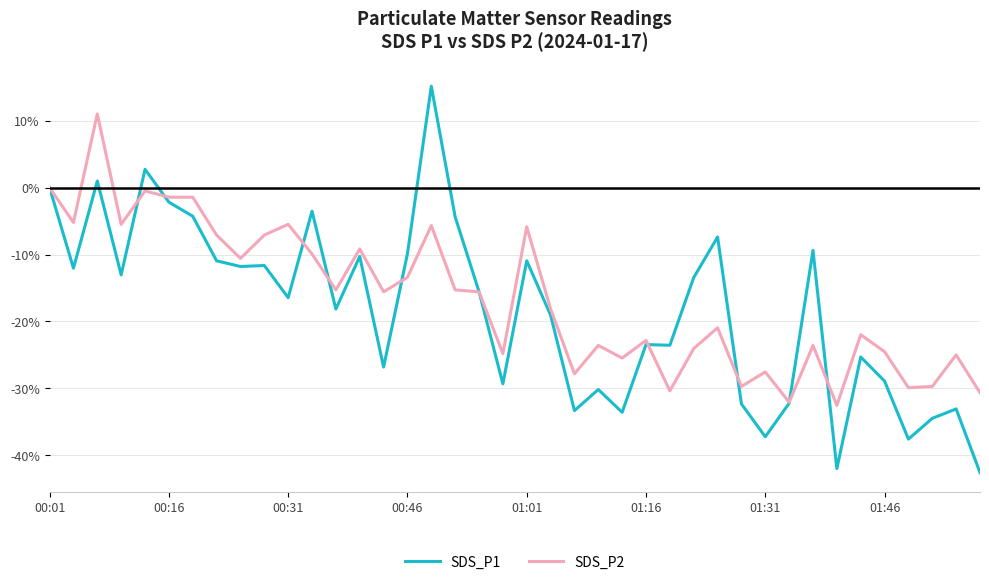

Which series has the largest total across all categories?

SDS_P2